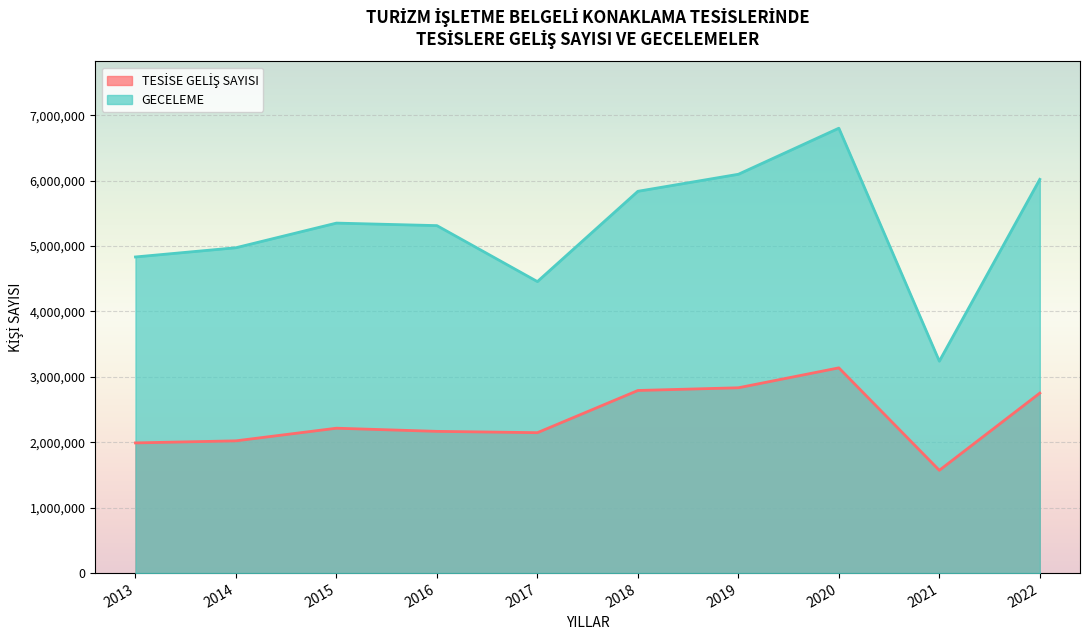

What is the value of the TESİSE GELİŞ SAYISI point at the 10th from the left?

2752012